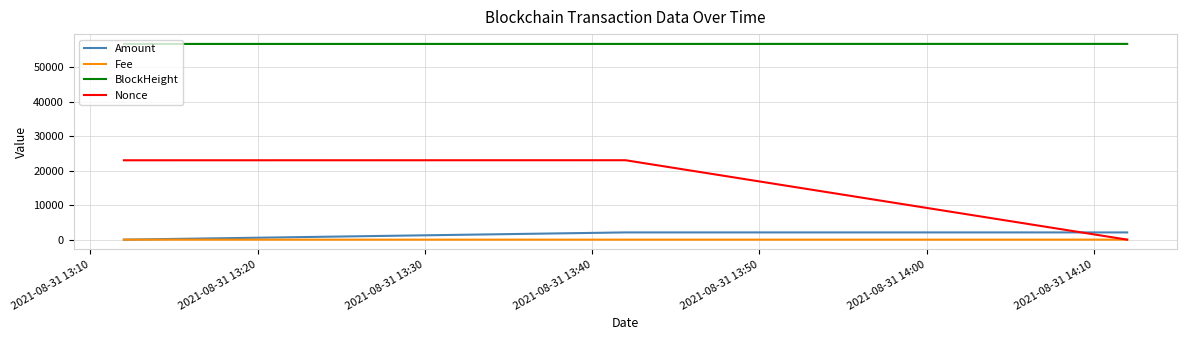

Does the chart have visible grid lines?

Yes